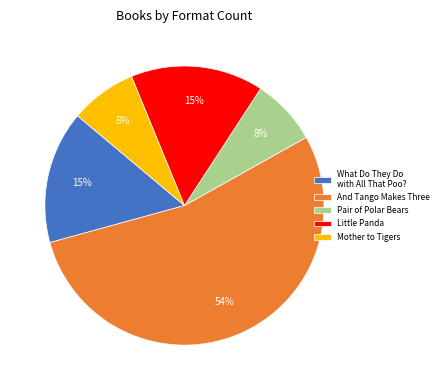

To the nearest percent, what is the difference between the largest and smallest slice percentages?

46%